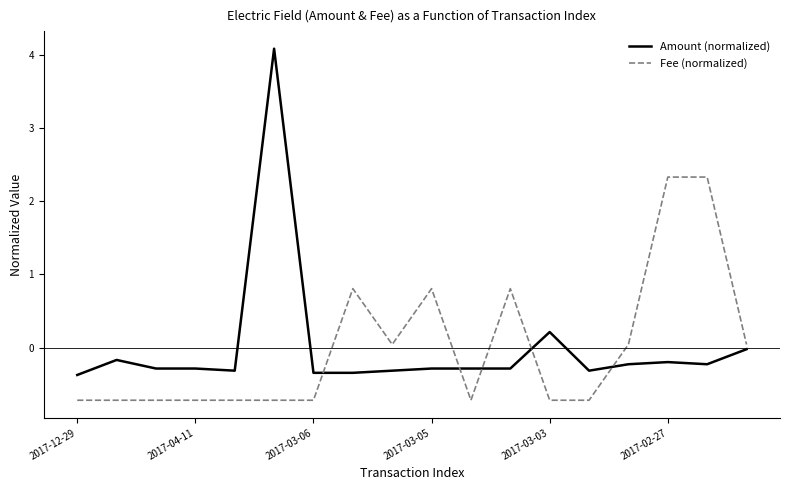

How many distinct data groups are displayed?

2